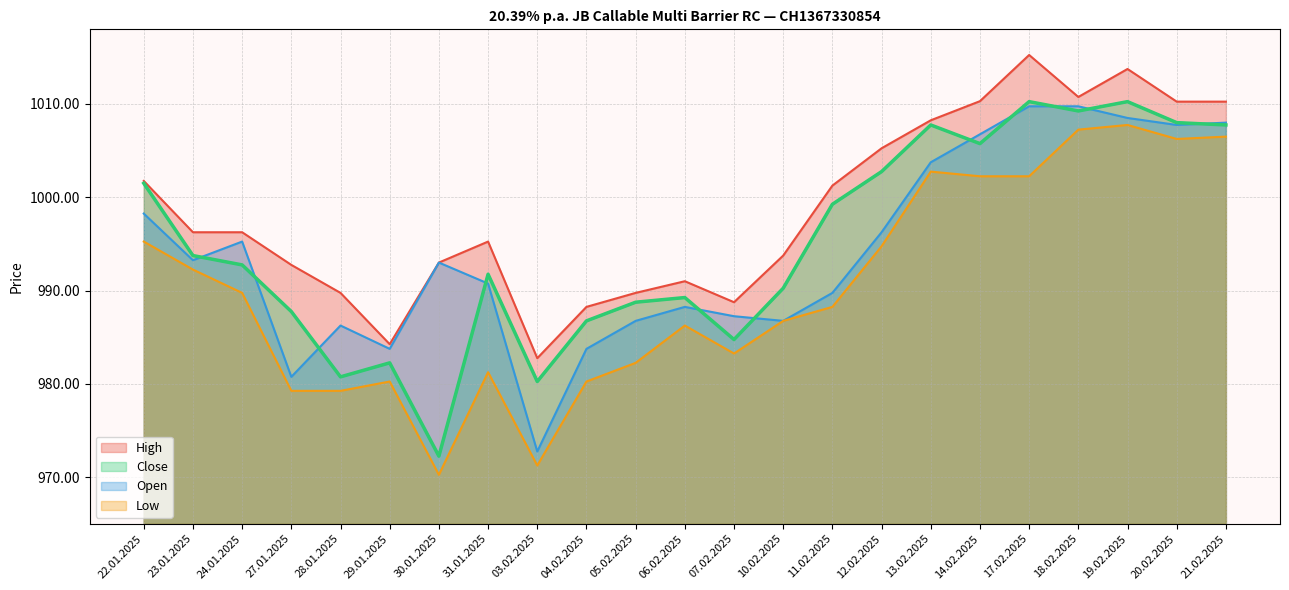

Between 23.01.2025 and 17.02.2025, which series saw the biggest shift?

High line